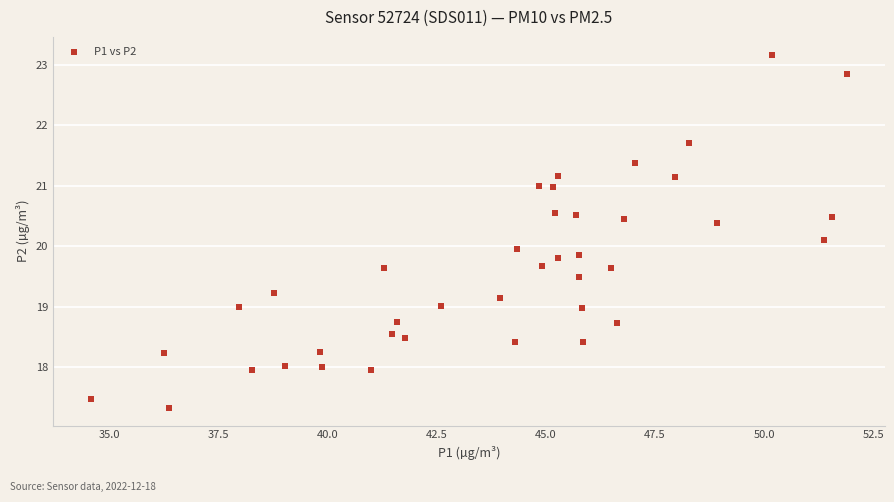

What is the range of Y values (max minus min)?

5.8